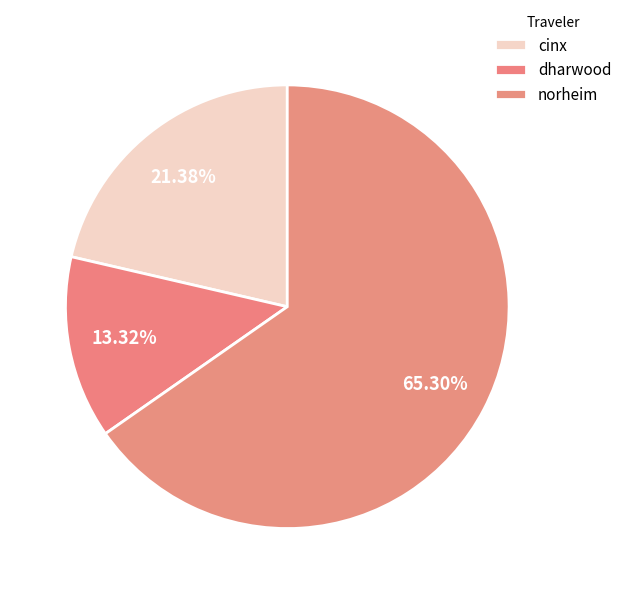

What percentage is NOT represented by cinx?

78.6%